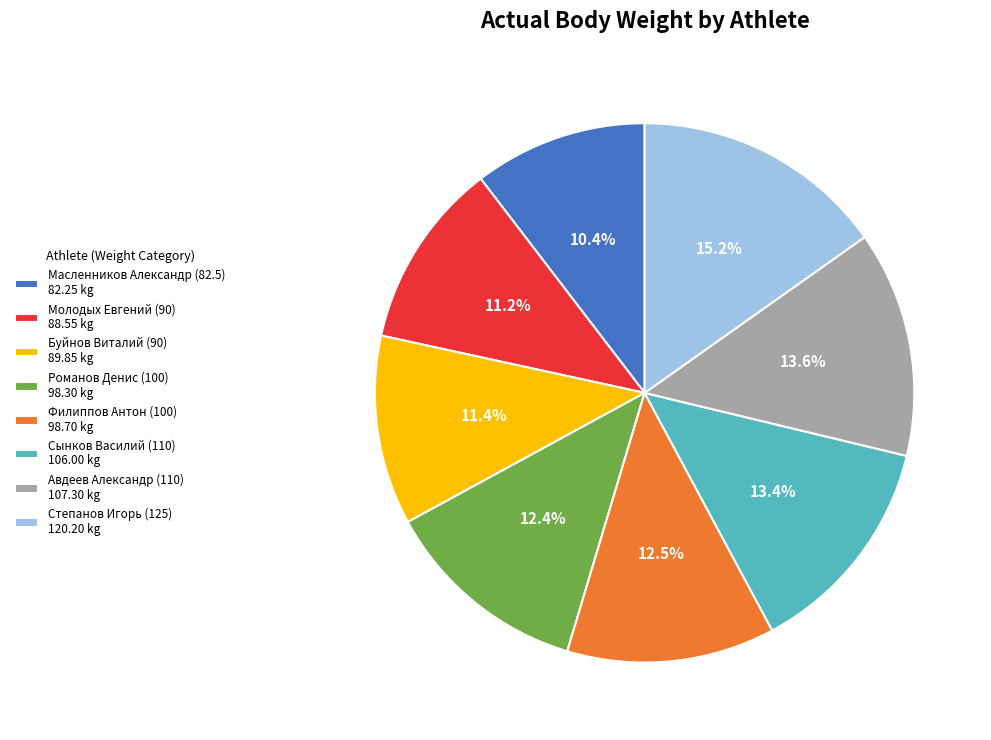

What is the ratio of the value at Молодых Евгений (90) to the value at Буйнов Виталий (90)?

1.0